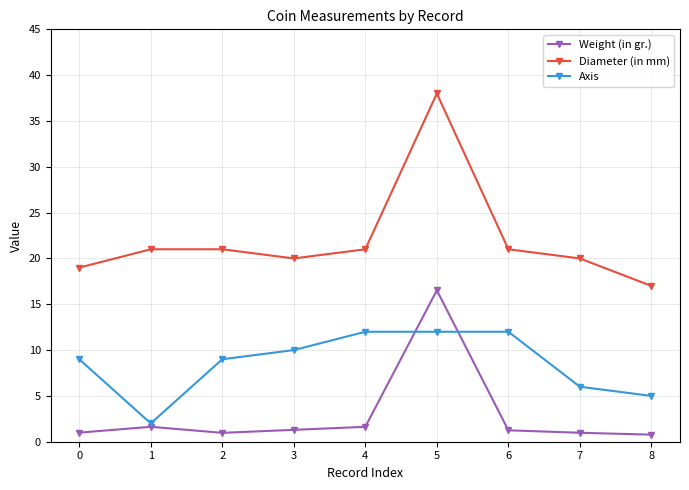

True or false: Axis and Weight (in gr.) cross at least once.

True